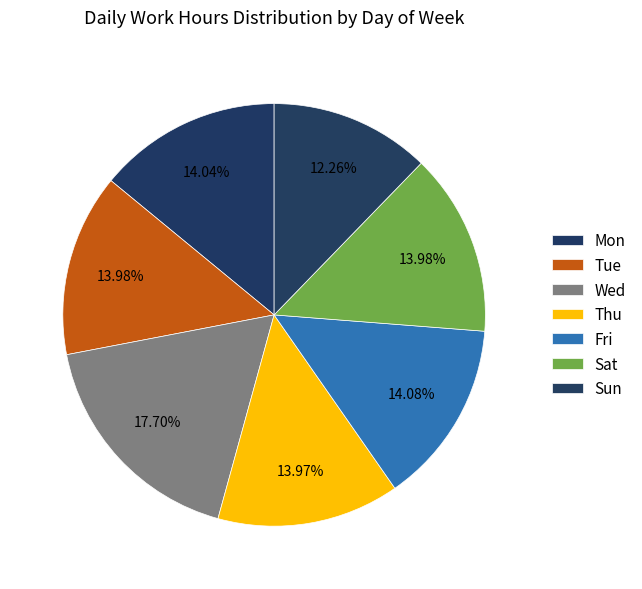

Which slice is the smallest?

Sun